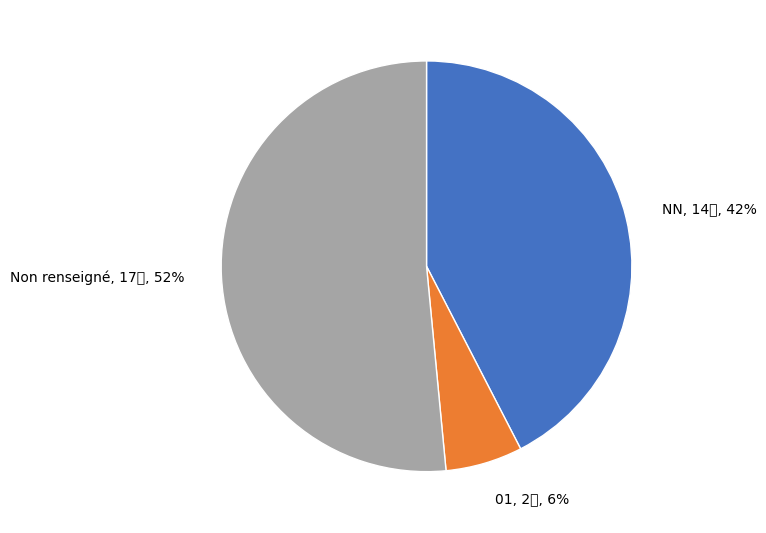

What percentage is NOT represented by NN?

57.6%